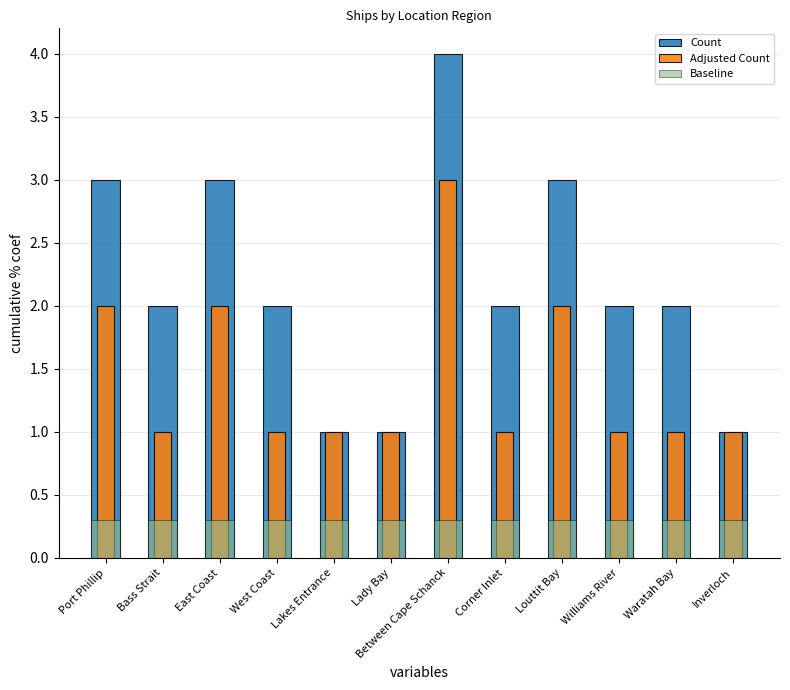

What is the value of the Baseline bar at the 7th from the left?

0.3